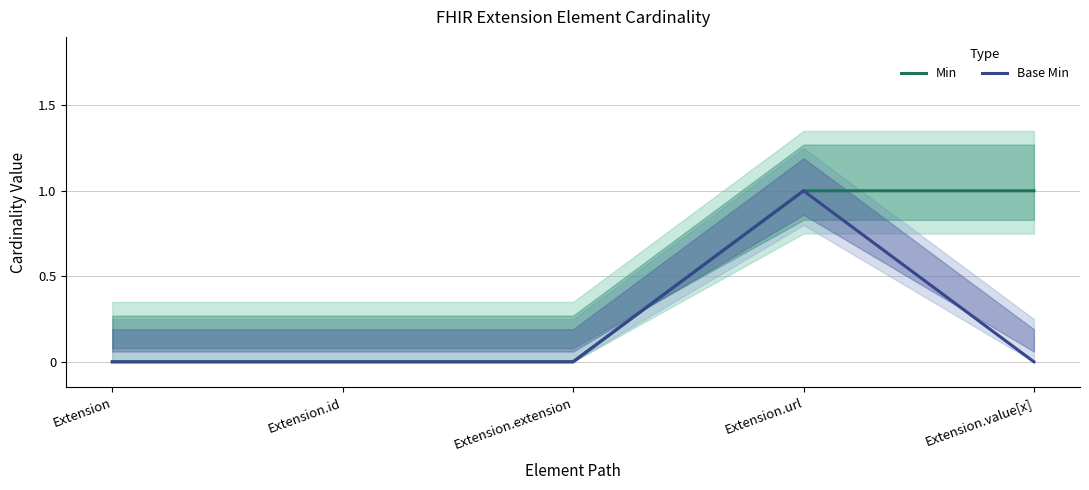

What is the label of the 2nd point from the right?

Extension.url